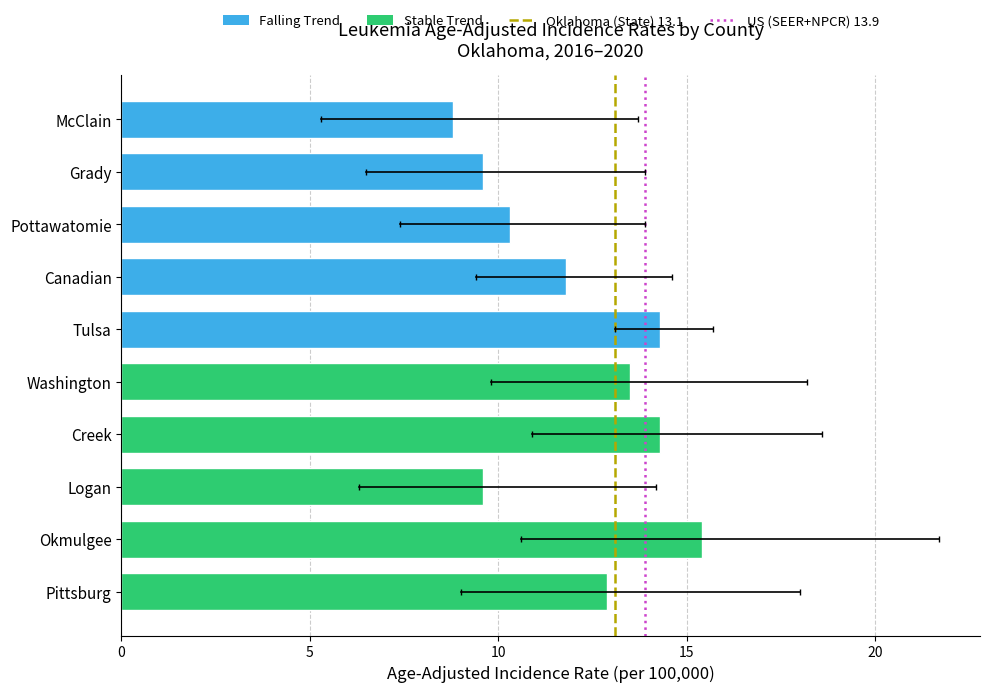

Reading bottom to top, transcribe all the data shown in this chart.

Pittsburg=12.9	Okmulgee=15.4	Logan=9.6	Creek=14.3	Washington=13.5	Tulsa=14.3	Canadian=11.8	Pottawatomie=10.3	Grady=9.6	McClain=8.8